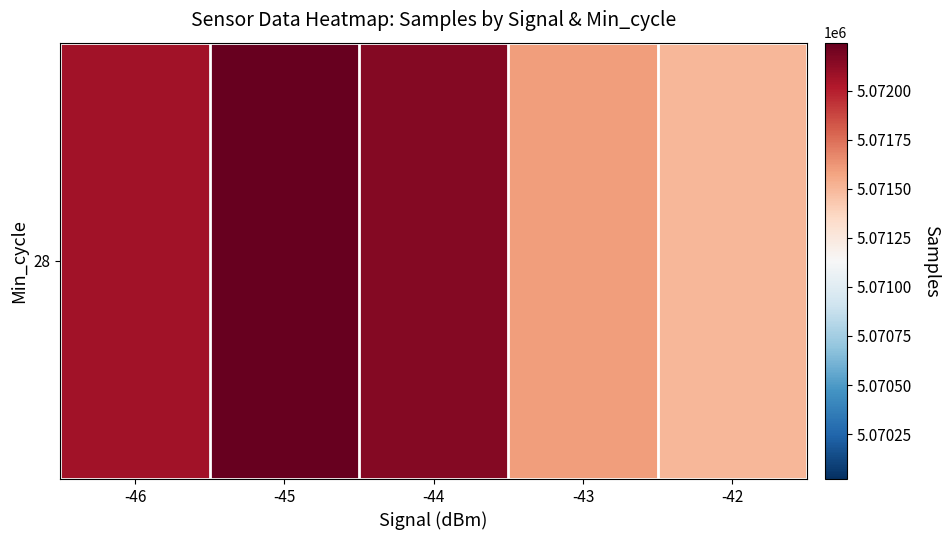

Rank the categories by value from highest to lowest.

-45, -44, -46, -43, -42